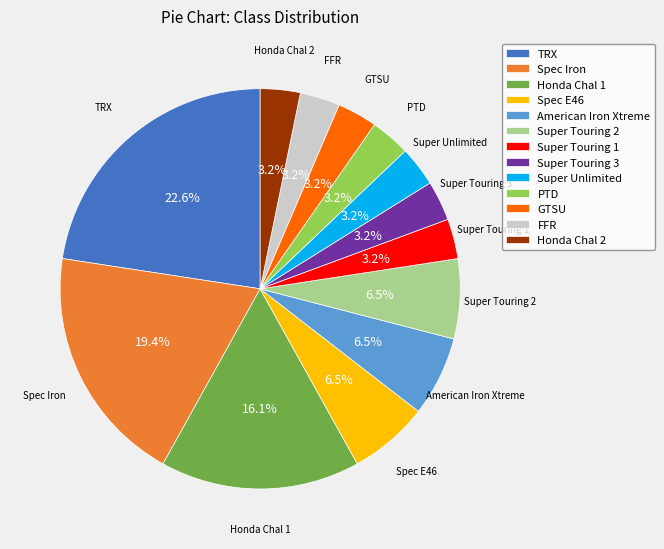

Is there a majority slice in this chart?

No